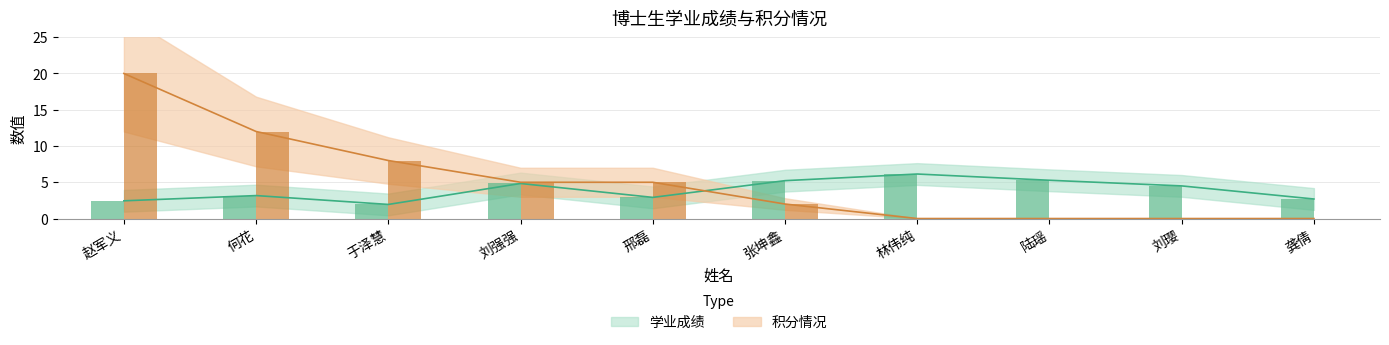

What value does the 积分情况 series have at 刘强强?

5.0